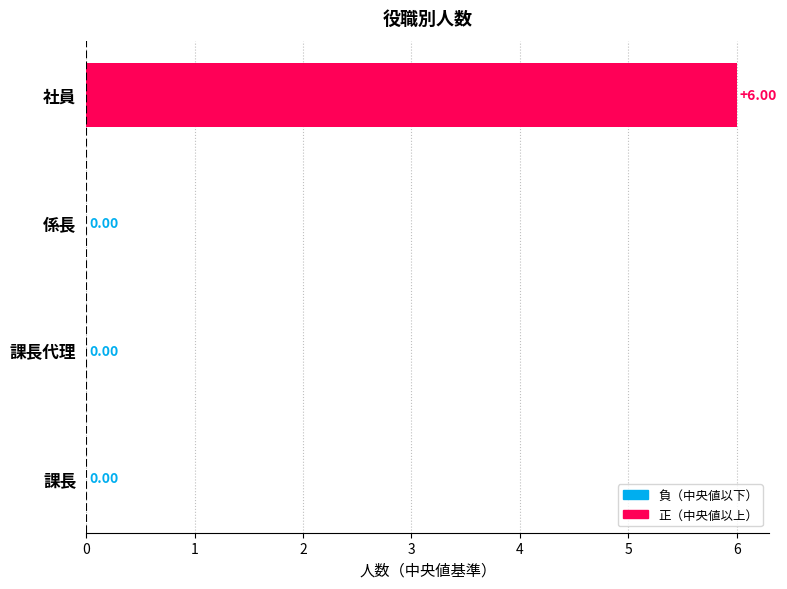

What is the greatest value displayed?

6